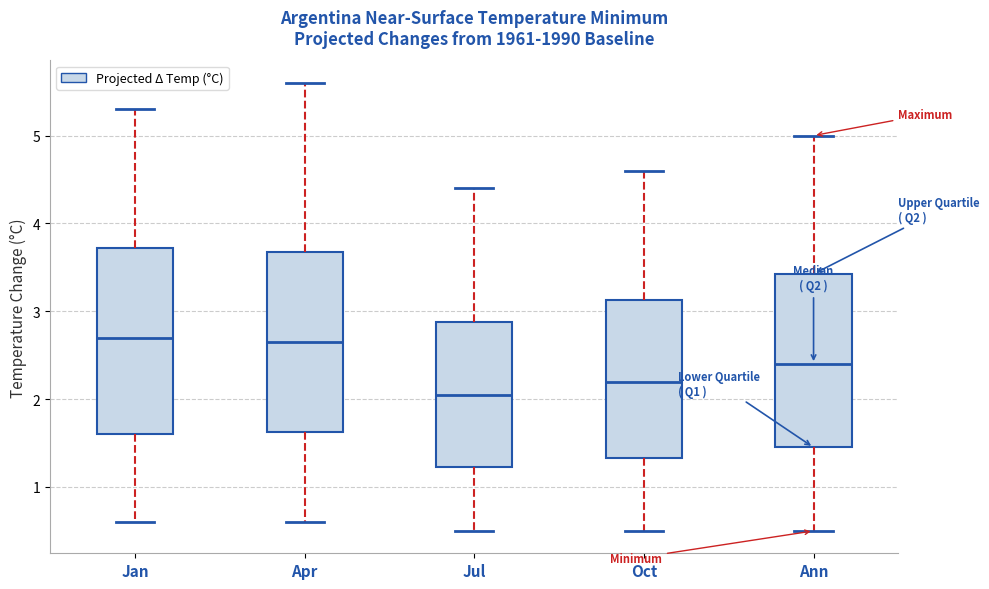

Where does the median line of the box for Apr sit on the y-axis? The values are not printed on the chart, so give them approximately, as read against the axis.

2.7